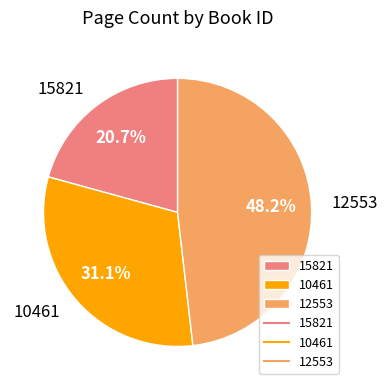

Rank the categories by value from highest to lowest.

12553, 10461, 15821